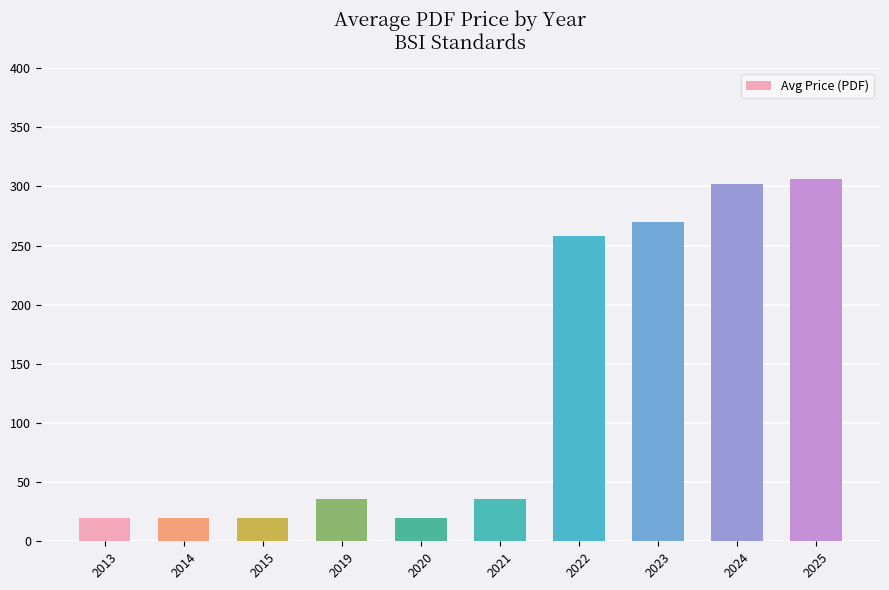

What is the sum of all values?

1288